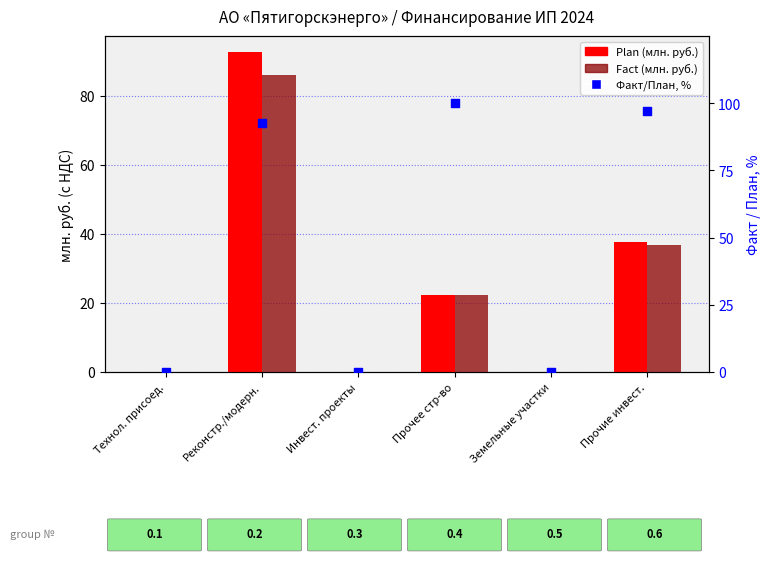

What is the total value across all series at Прочее стр-во?

144.6